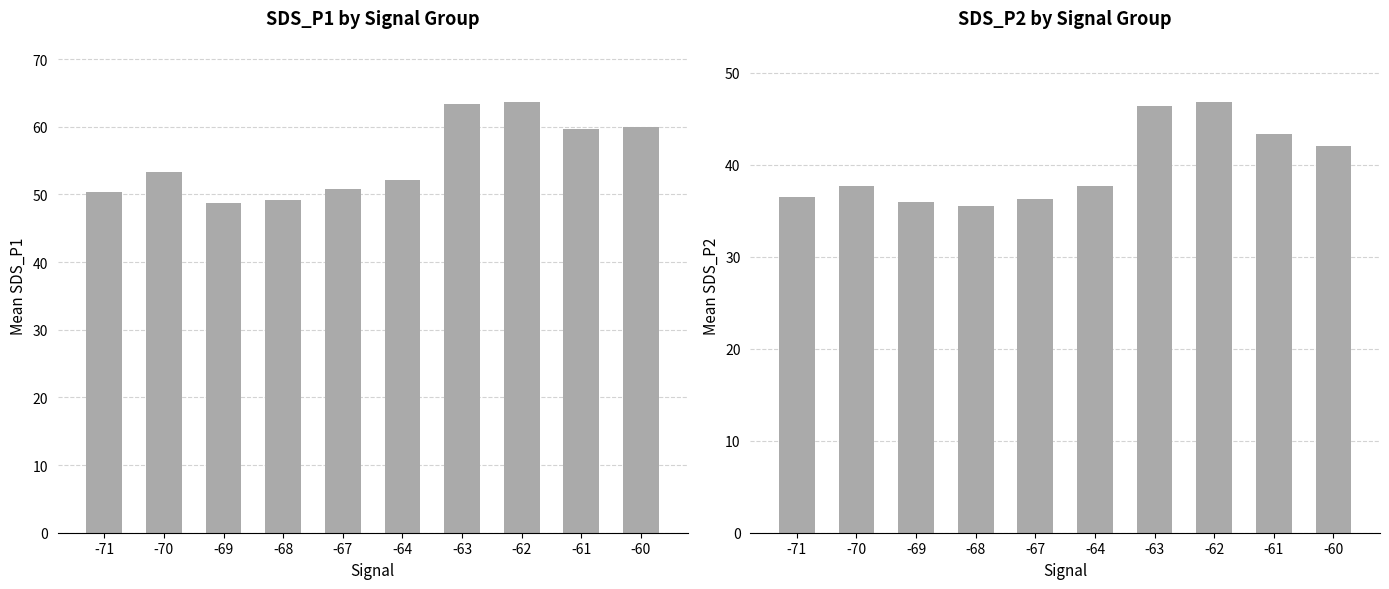

What is the sum of the SDS_P2 values at -61 and -71?

79.8